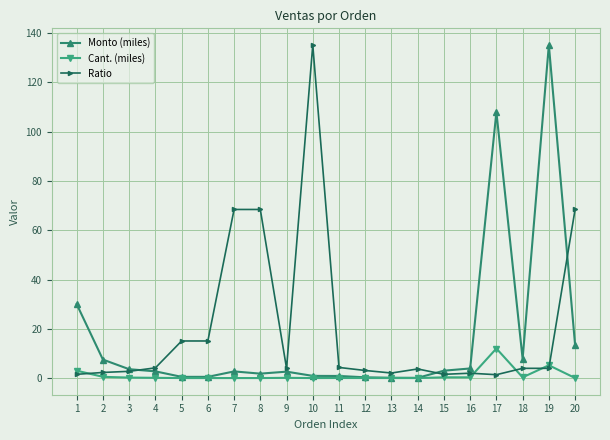

Is it true that Monto (miles) equals 2.6 at 9?

True